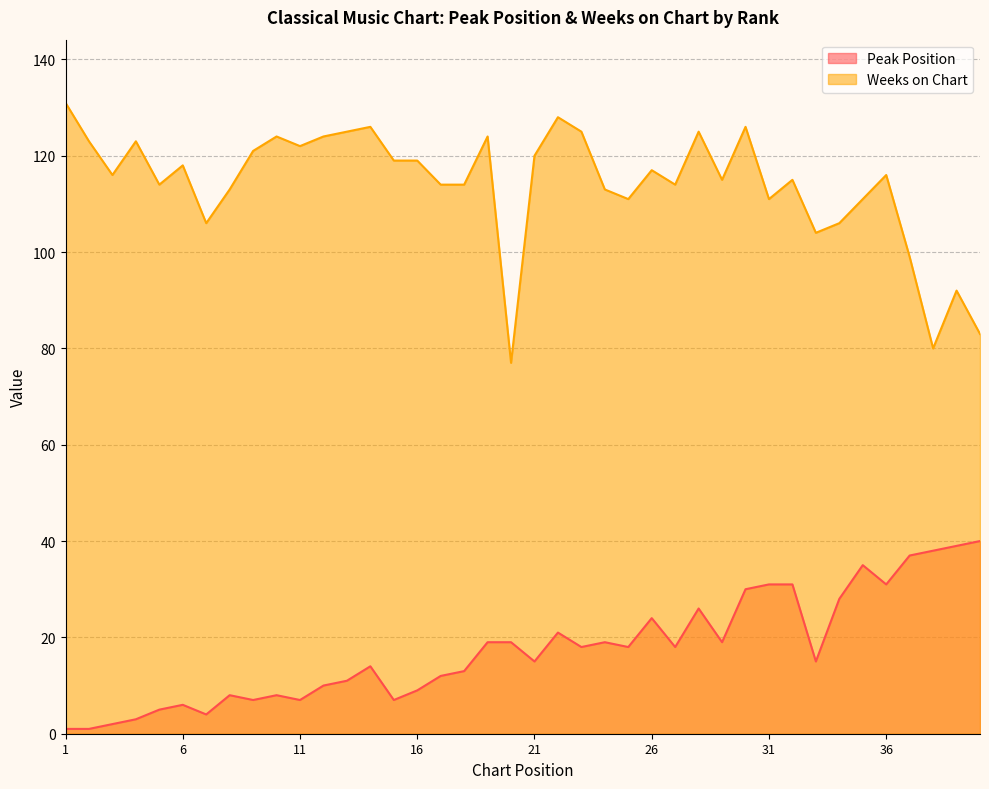

How many lines are shown in the chart?

2